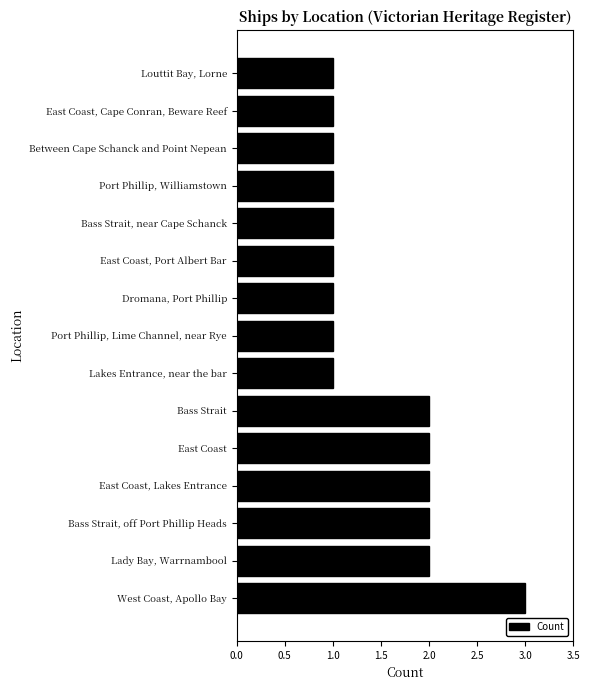

What is the sum of the values at West Coast, Apollo Bay and Louttit Bay, Lorne?

4